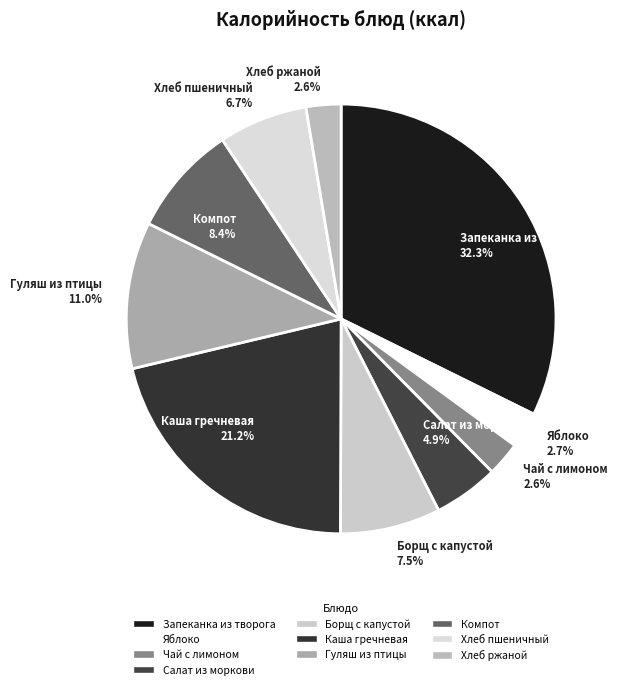

Is Чай с лимоном the majority of the pie?

No